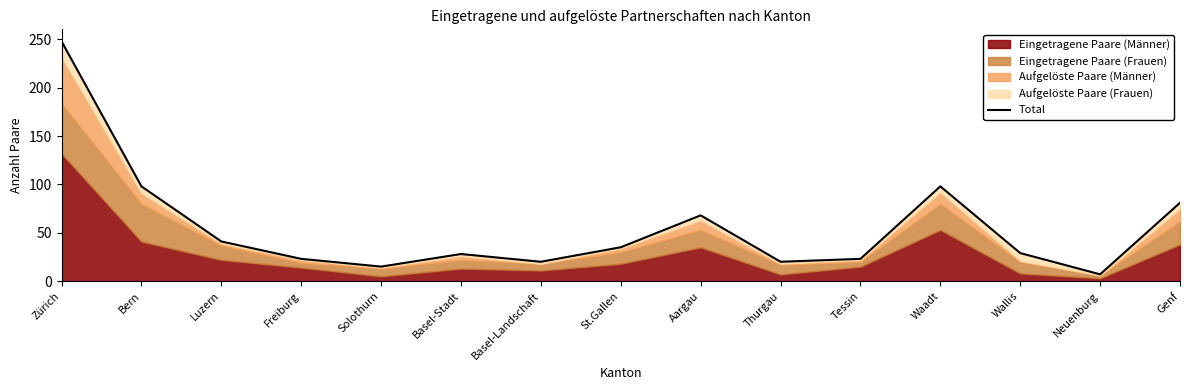

At which category does the chart reach its peak across all series?

Zürich